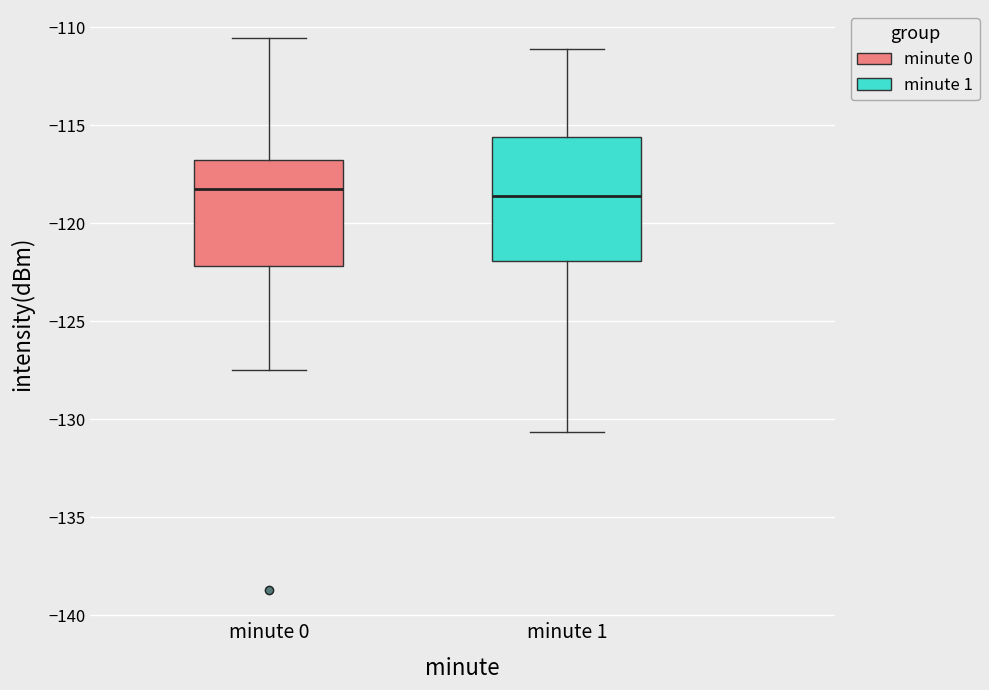

Reading left to right, read every box against the y-axis: the position of its median line, the range the box covers, and the ends of its whiskers. The values are not printed on the chart, so give them approximately, as read against the axis.

minute 0: median -118.5, box -122.0 to -117.0, whiskers -127.5 to -110.5
minute 1: median -118.5, box -122.0 to -115.5, whiskers -130.5 to -111.0